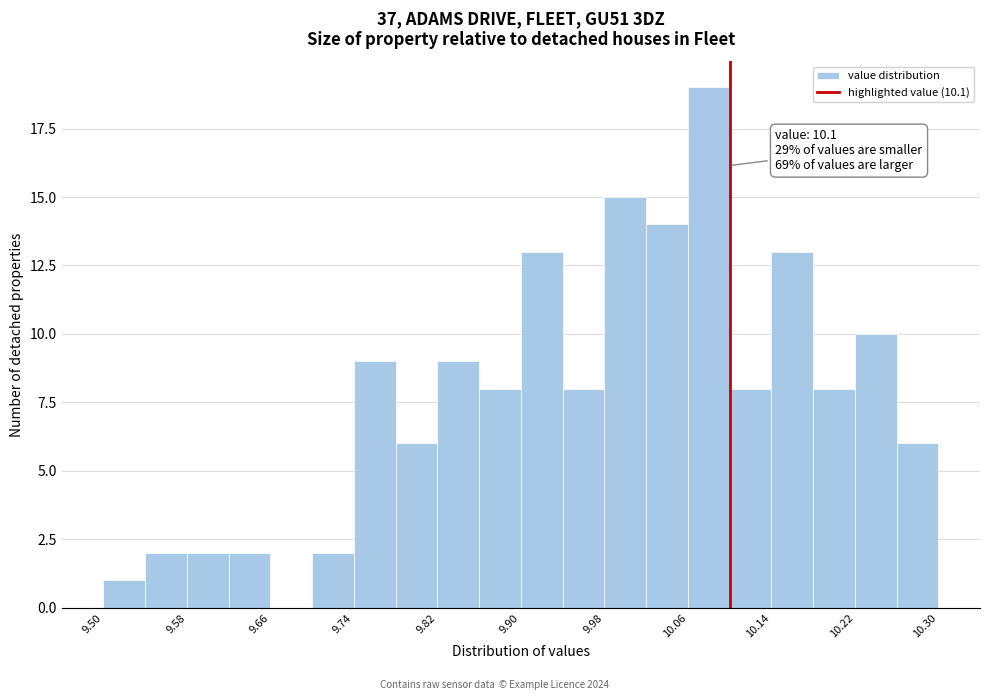

Over which range of the x-axis is the bar tallest?

10.06 to 10.10